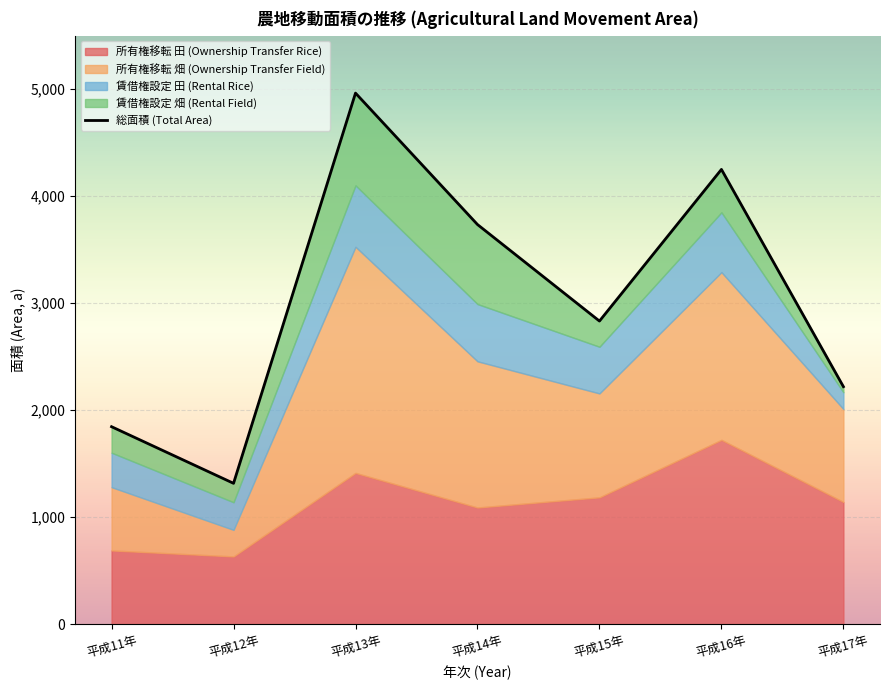

What is the difference between the second highest and second lowest values?

2404